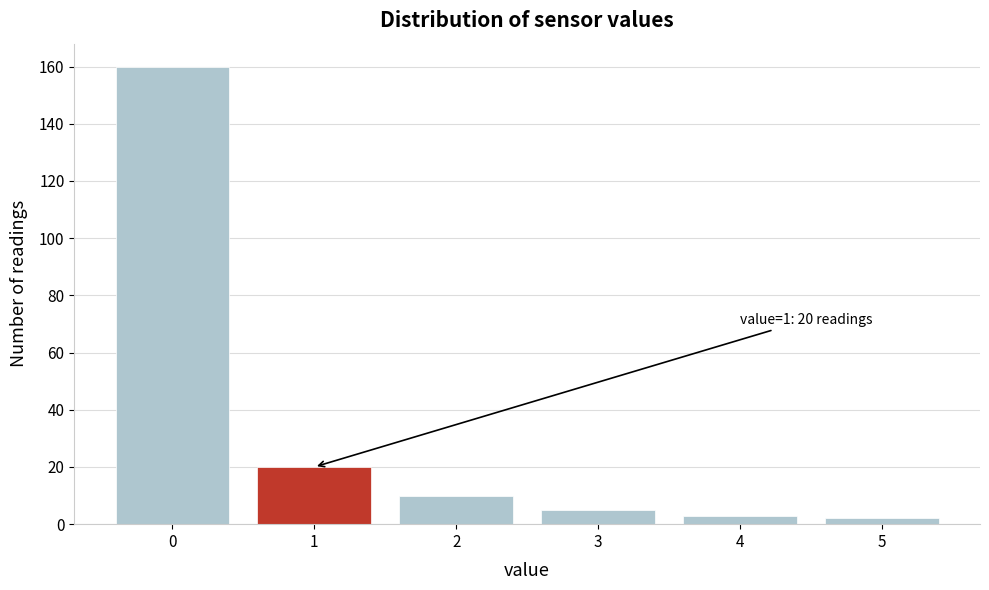

Which range on the x-axis has the tallest bar?

-0.5 to 0.5